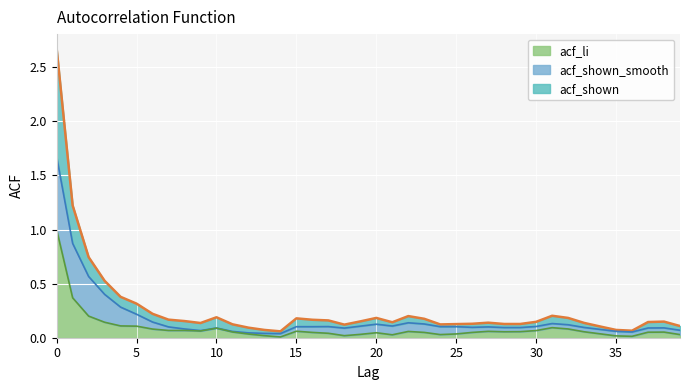

True or false: acf_li and acf_shown cross at least once.

False